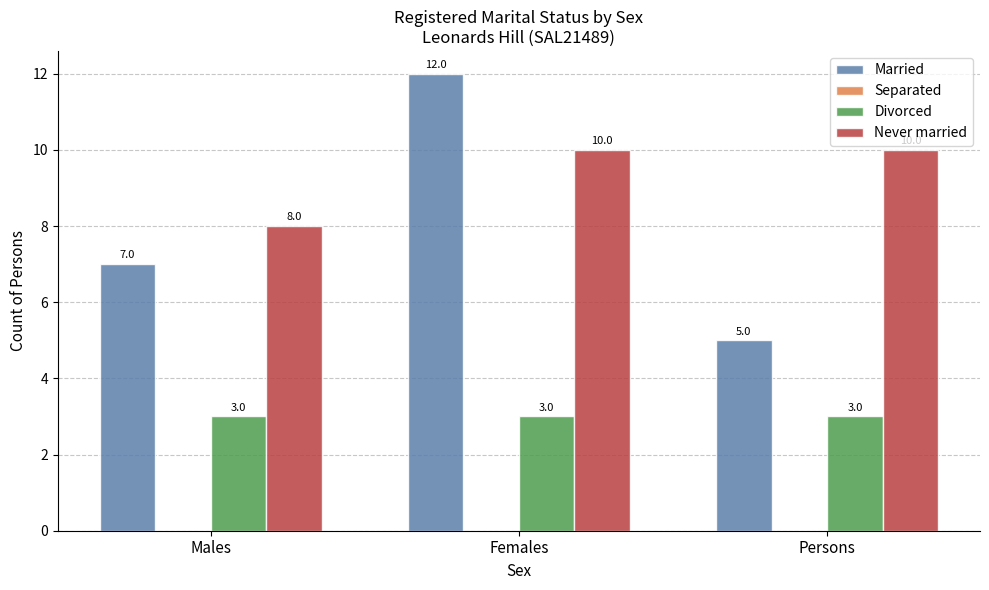

True or false: Never married has a value of 10 at Females.

True